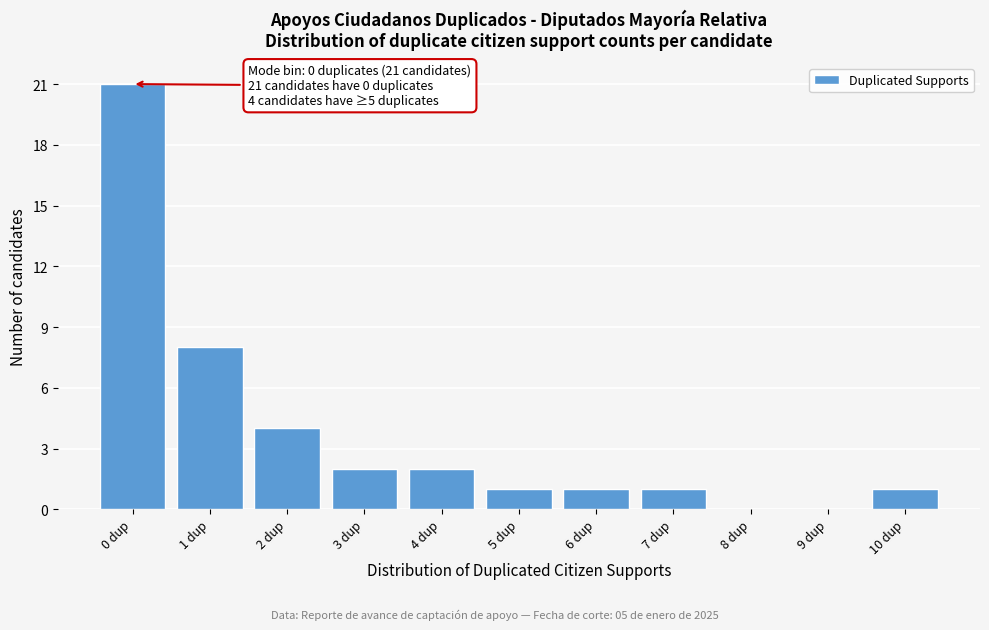

Reading right to left, list all the values displayed in this chart.

10 dup=1	9 dup=0	8 dup=0	7 dup=1	6 dup=1	5 dup=1	4 dup=2	3 dup=2	2 dup=4	1 dup=8	0 dup=21